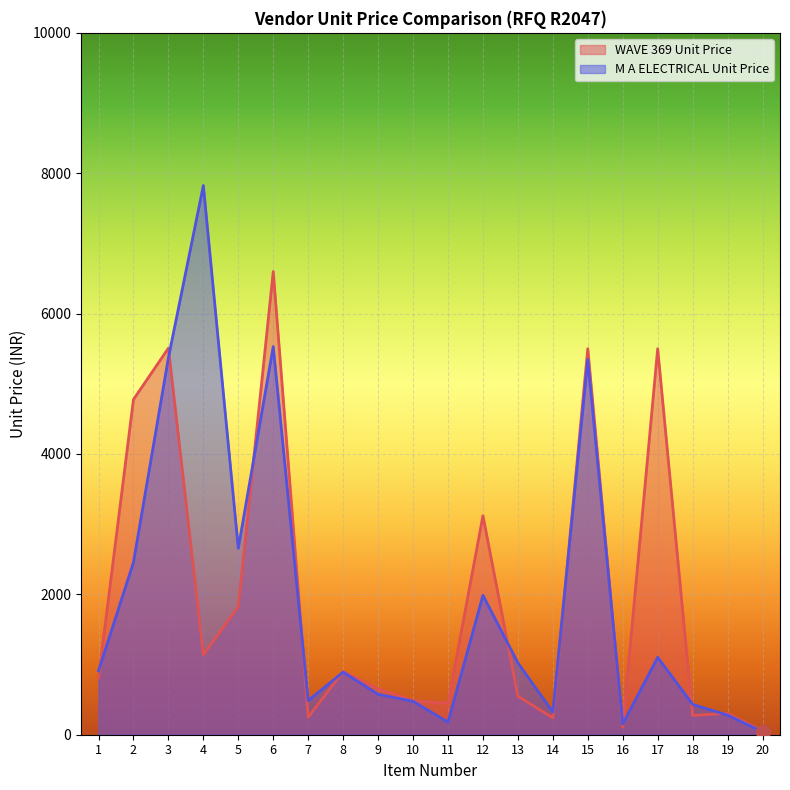

Reading left to right, what are all the values shown in this chart?

WAVE 369 Unit Price: 1=807.0	2=4776.0	3=5508.0	4=1140.0	5=1825.0	6=6600.0	7=250.0	8=900.0	9=655.0	10=485.0	11=450.0	12=3120.0	13=550.0	14=240.0	15=5500.0	16=110.0	17=5500.0	18=275.0	19=305.0	20=53.0
M A ELECTRICAL Unit Price: 1=909.0	2=2456.1	3=5370.3	4=7825.5	5=2656.8	6=5530.5	7=486.0	8=891.9	9=576.9	10=476.1	11=180.0	12=1986.3	13=1024.2	14=324.0	15=5346.0	16=153.0	17=1102.5	18=432.0	19=279.0	20=42.3